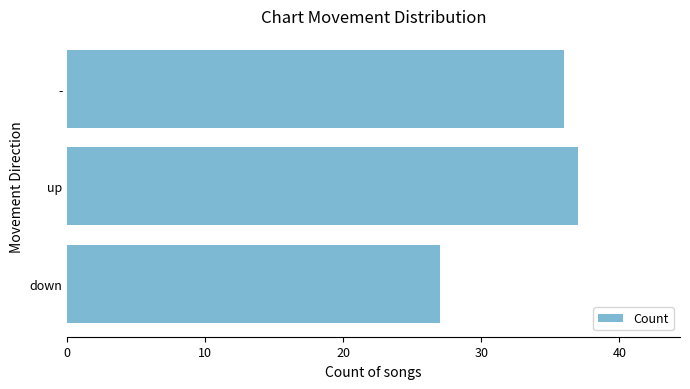

What is the ratio of the value at up to the value at -?

1.0